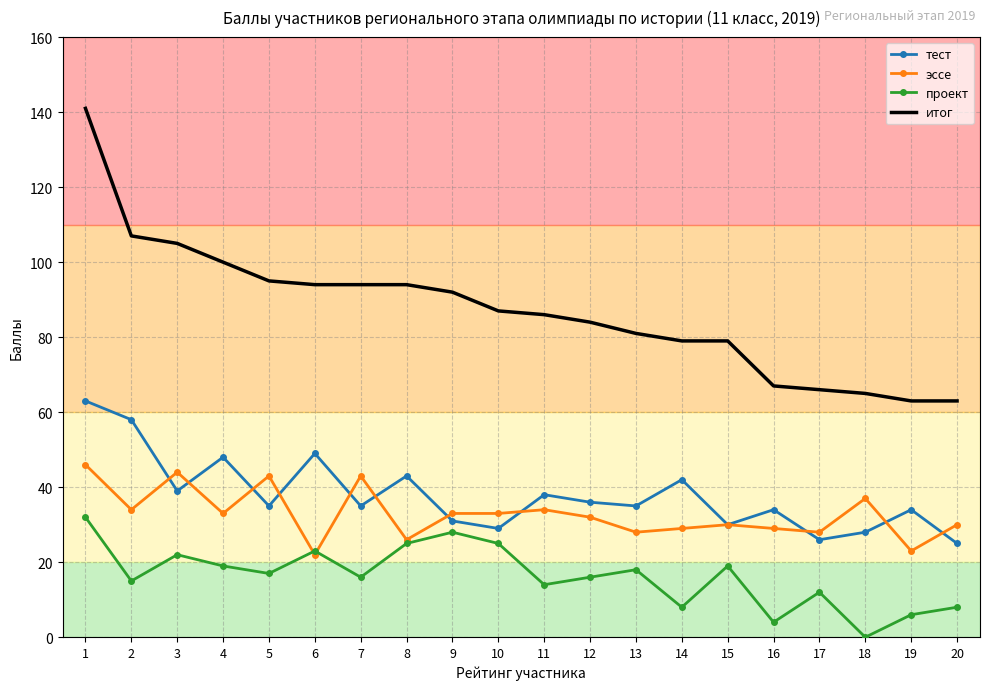

In тест, how many points are lower than both neighbors (excluding endpoints)?

7